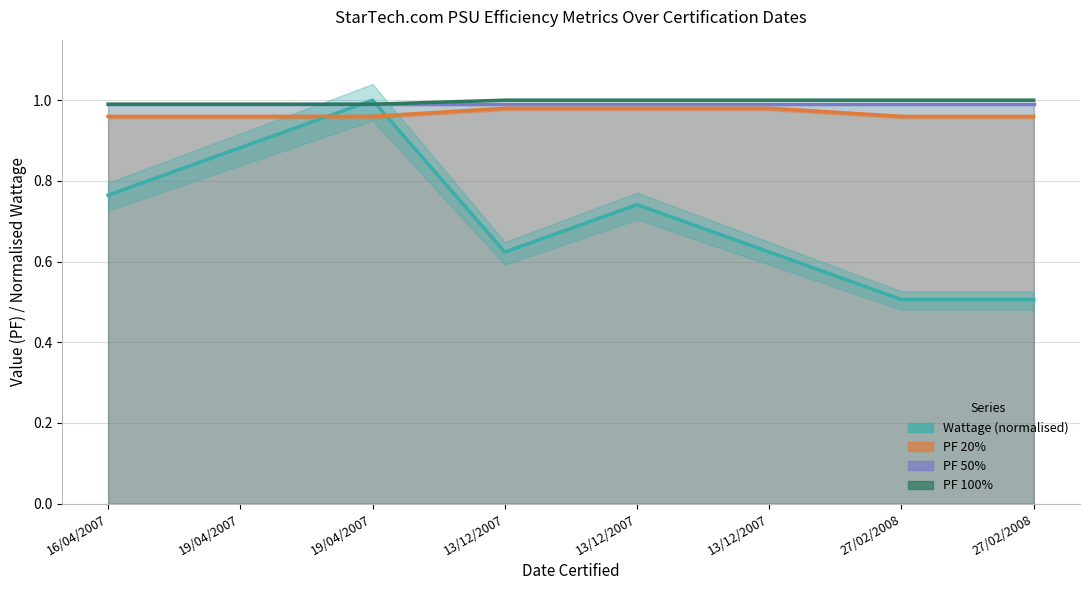

What is the average value of the Wattage (normalised) series?

0.7